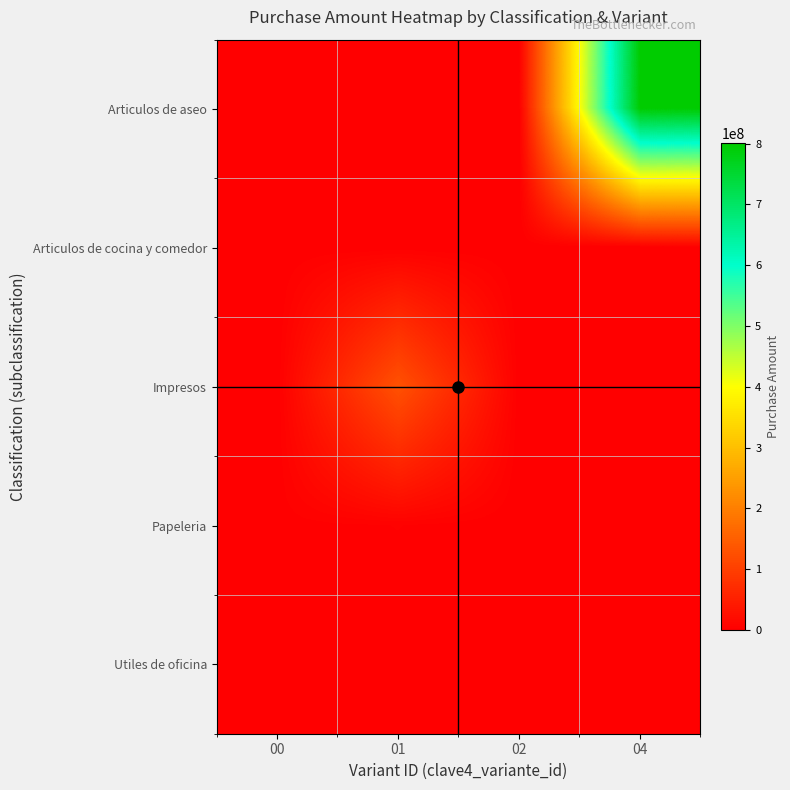

What is the total value across all series at 04?

800372112.9